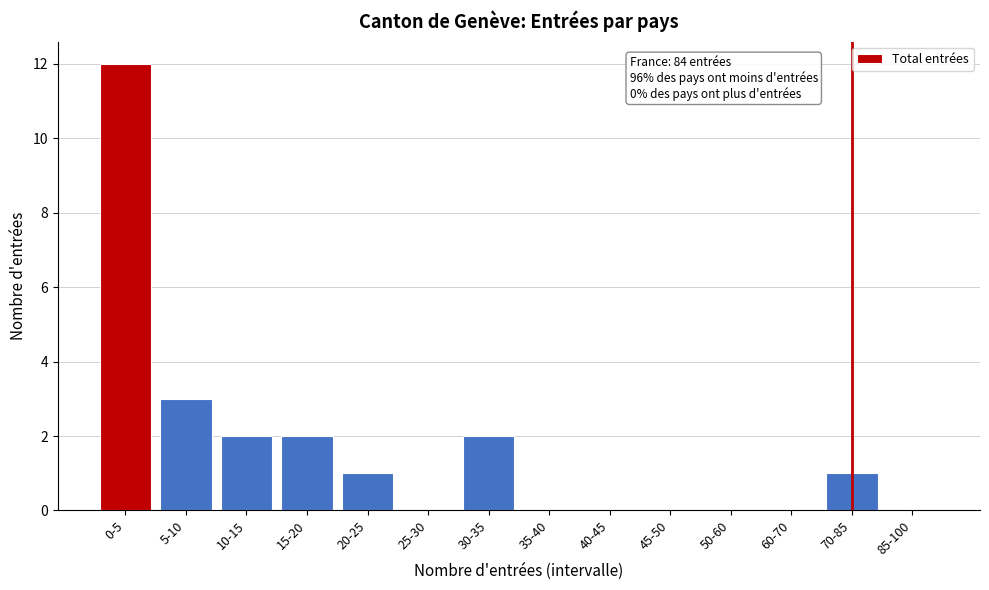

Reading left to right, transcribe all the data shown in this chart.

0-5=12	5-10=3	10-15=2	15-20=2	20-25=1	25-30=0	30-35=2	35-40=0	40-45=0	45-50=0	50-60=0	60-70=0	70-85=1	85-100=0